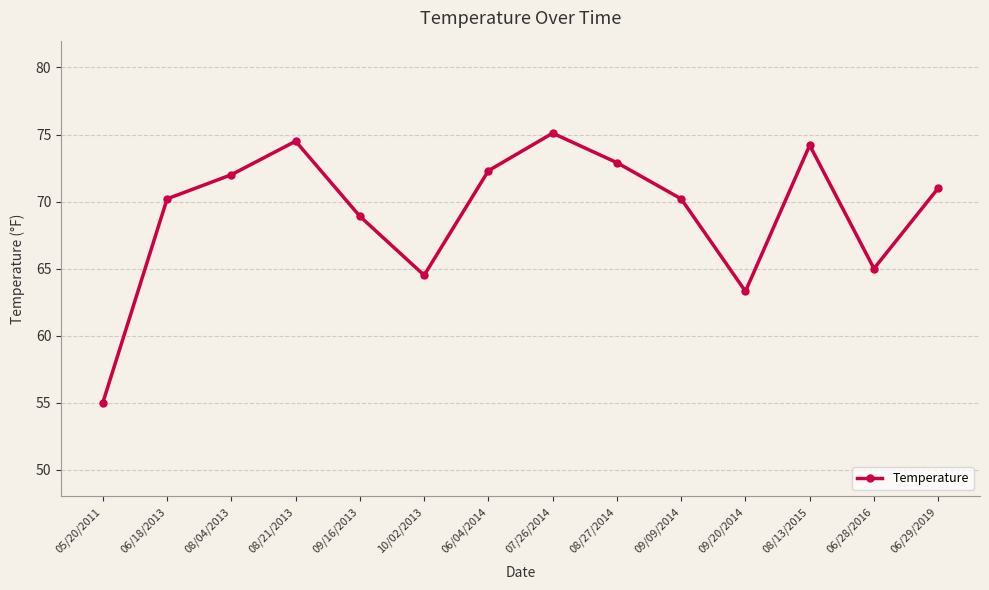

How many lines are shown in the chart?

1